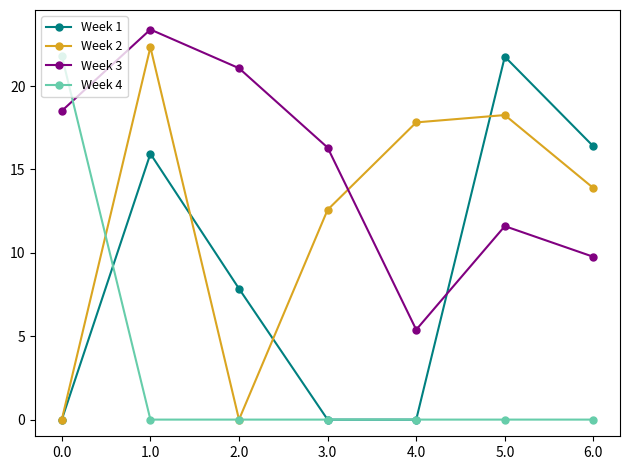

Which category has the highest value in the Week 2 series?

1.0